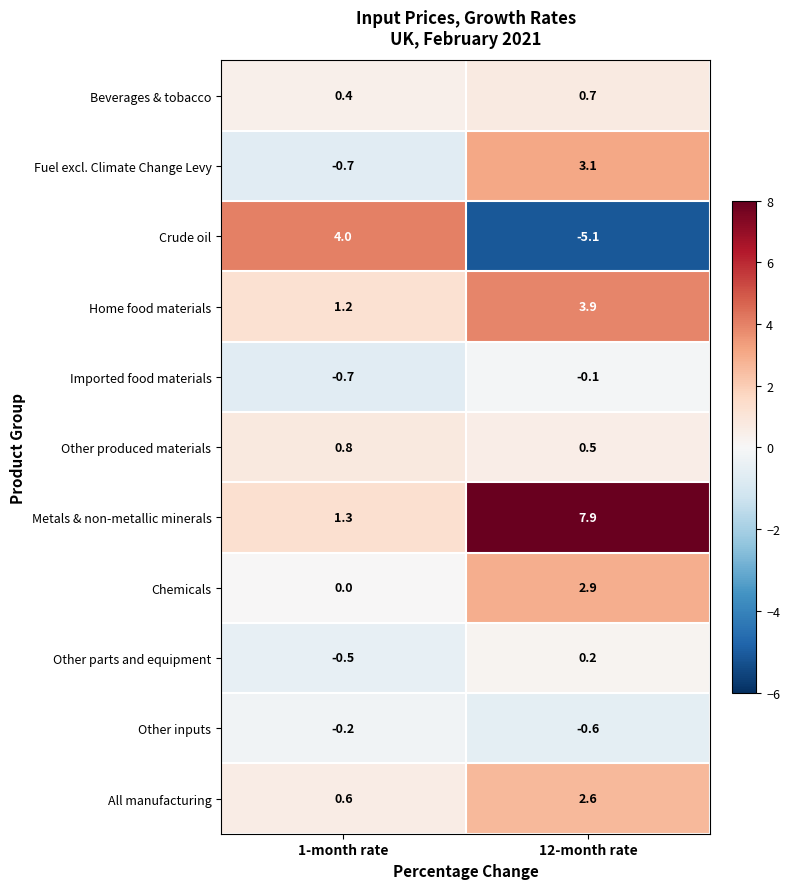

Read the Chemicals value at 12-month rate.

2.9